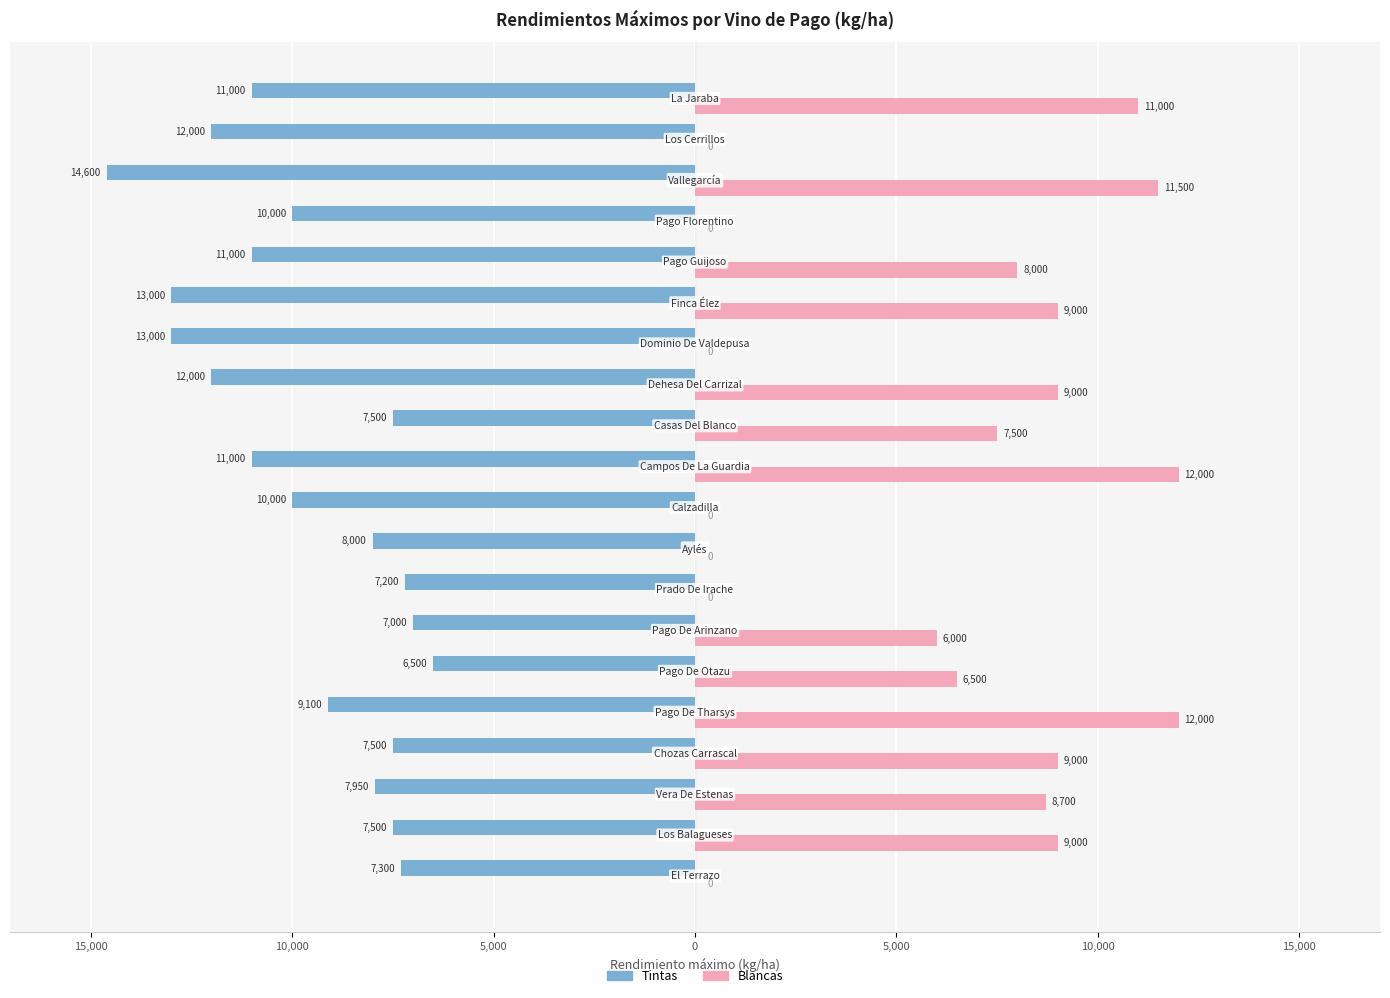

What are all the series names shown in the legend?

Tintas, Blancas